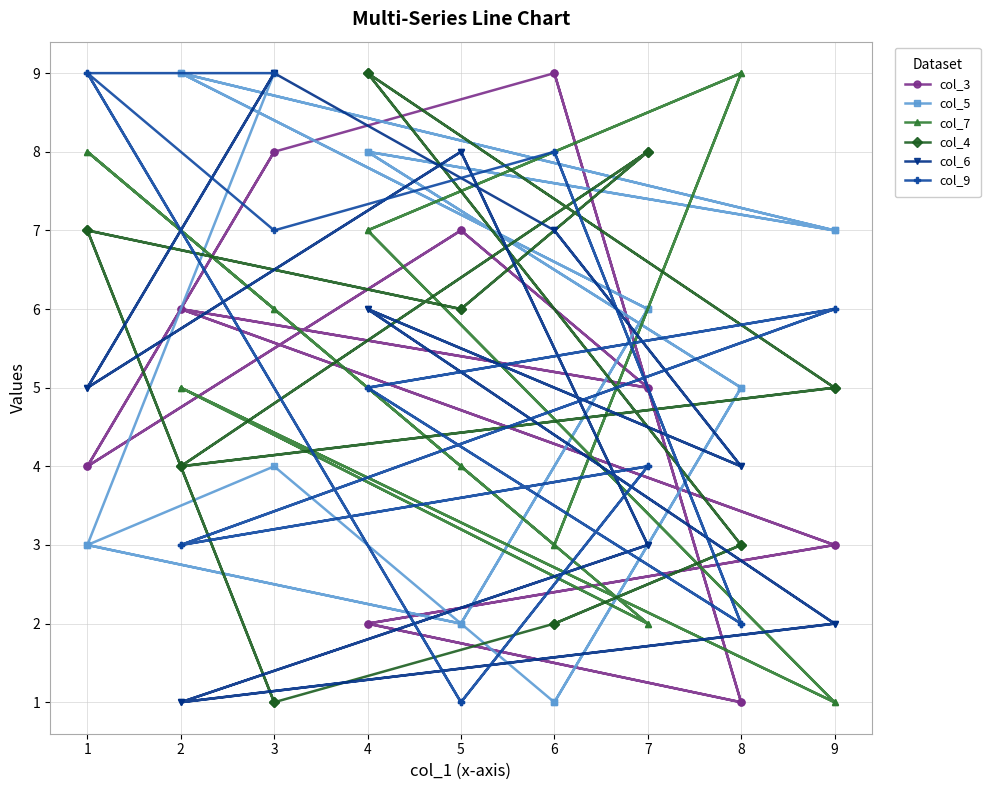

At which label does col_4 first exceed 5?

1